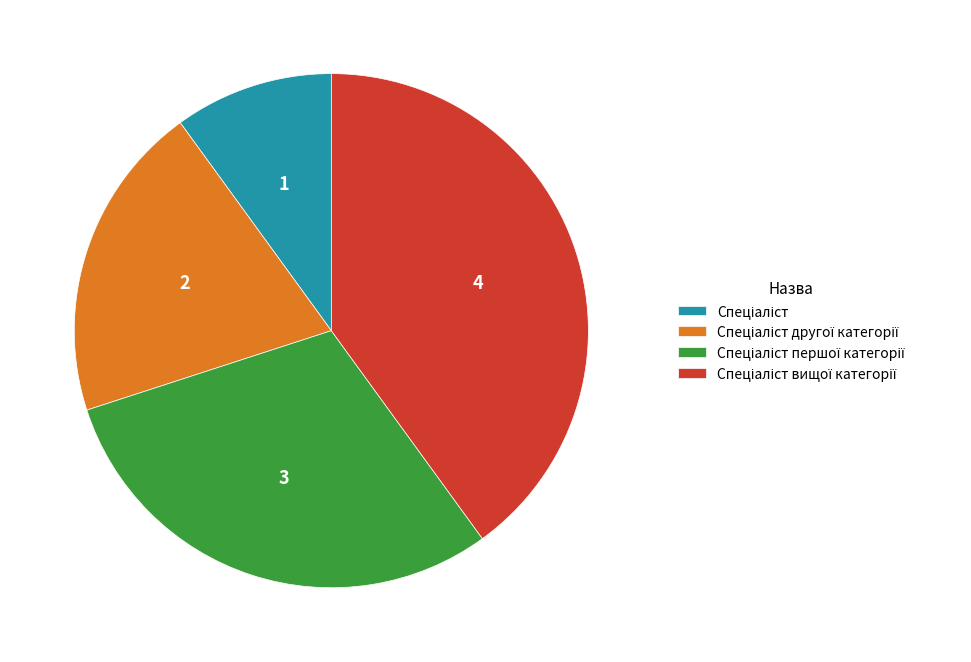

Is there any slice that represents more than half of the pie?

No